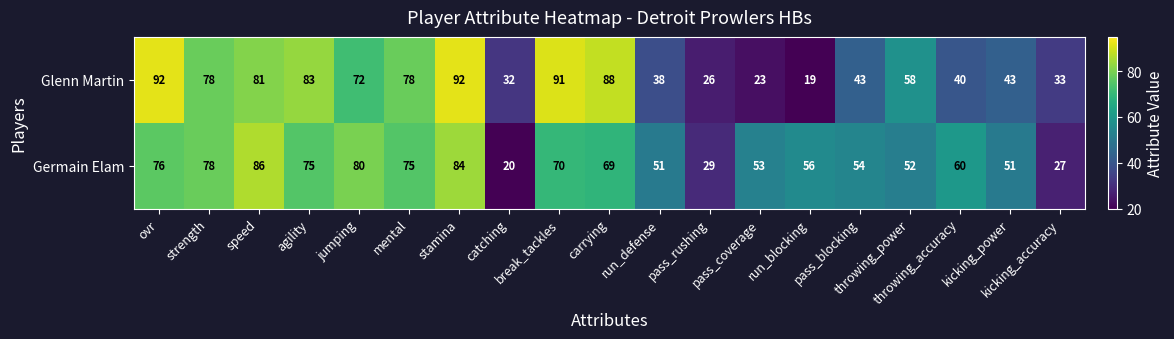

Which series has the largest range (max minus min)?

Glenn Martin